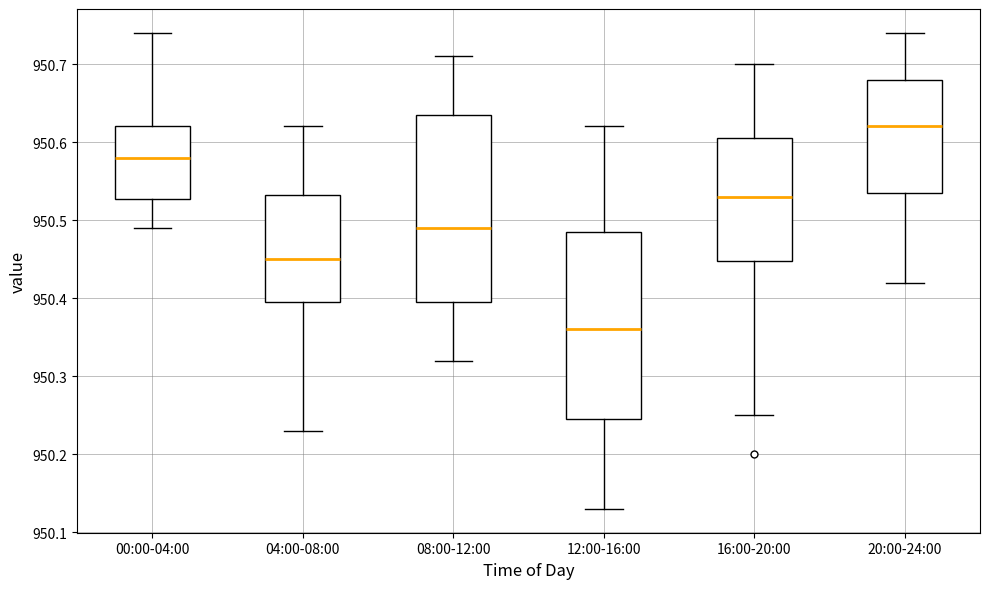

Where does the median line of the box for 16:00-20:00 sit on the y-axis? The values are not printed on the chart, so give them approximately, as read against the axis.

950.53